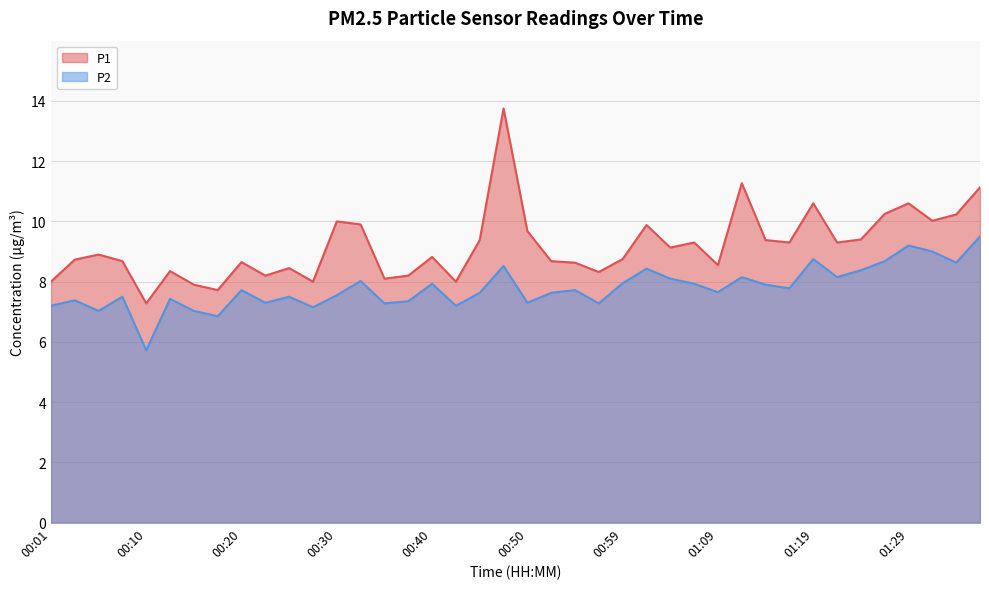

At which category does P1 reach its first local peak?

00:06